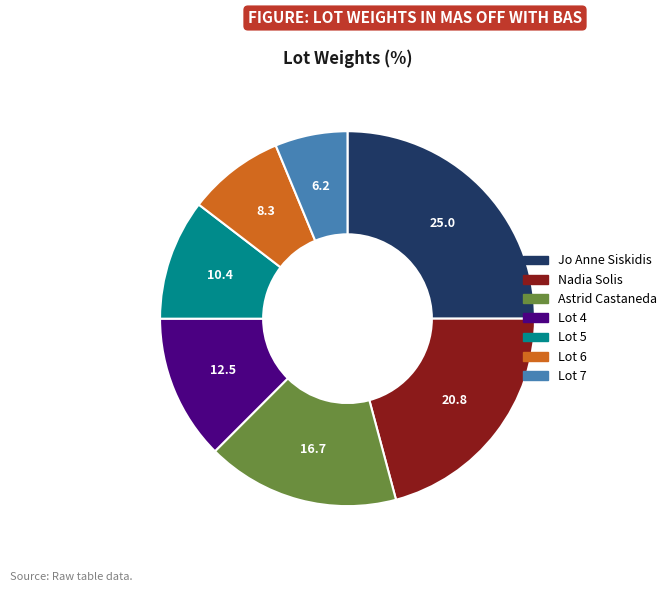

Combined, do Astrid Castaneda and Lot 5 account for over 50%?

No